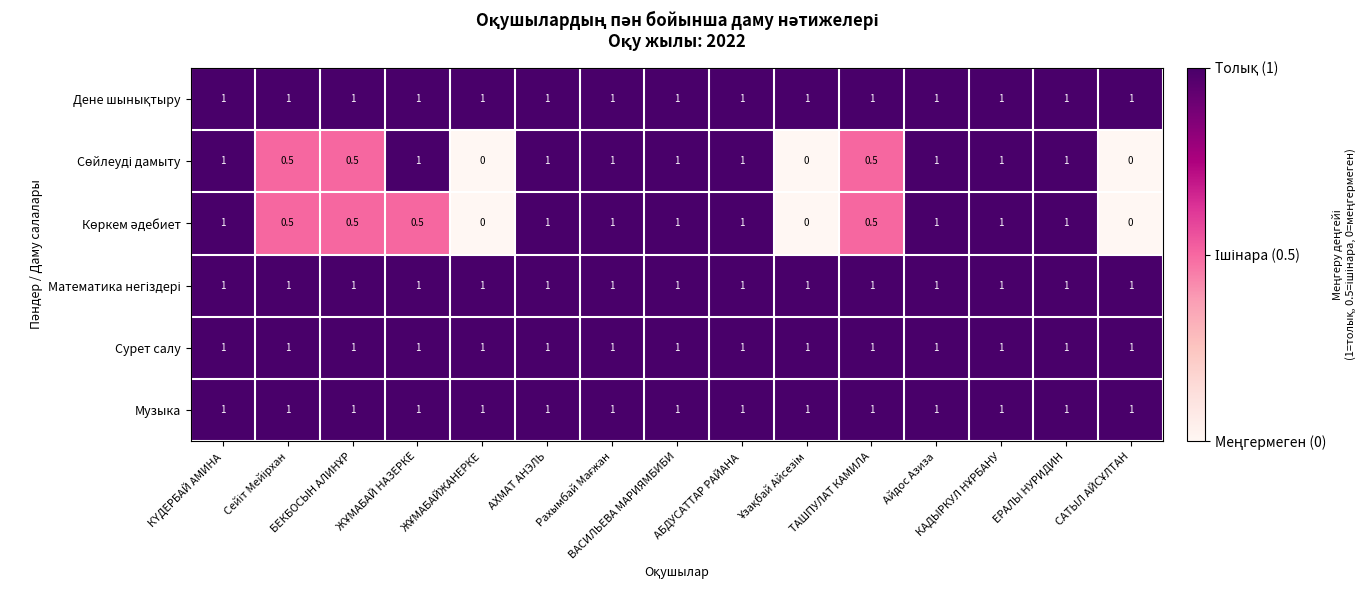

What is the greatest value displayed?

1.0